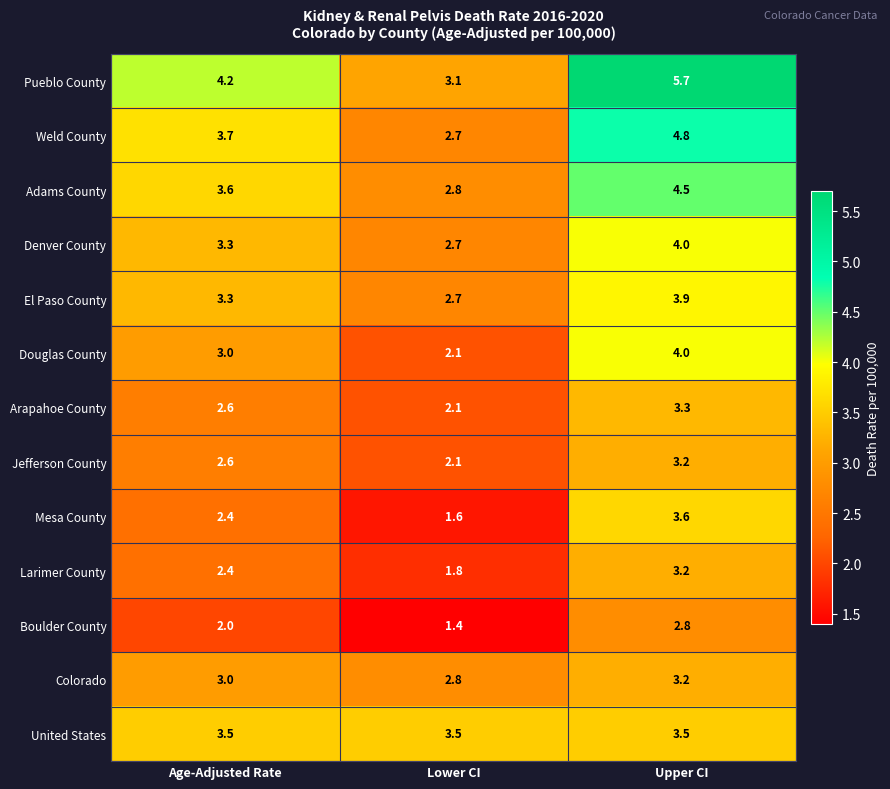

Is it true that Douglas County equals 3.0 at Age-Adjusted Rate?

True